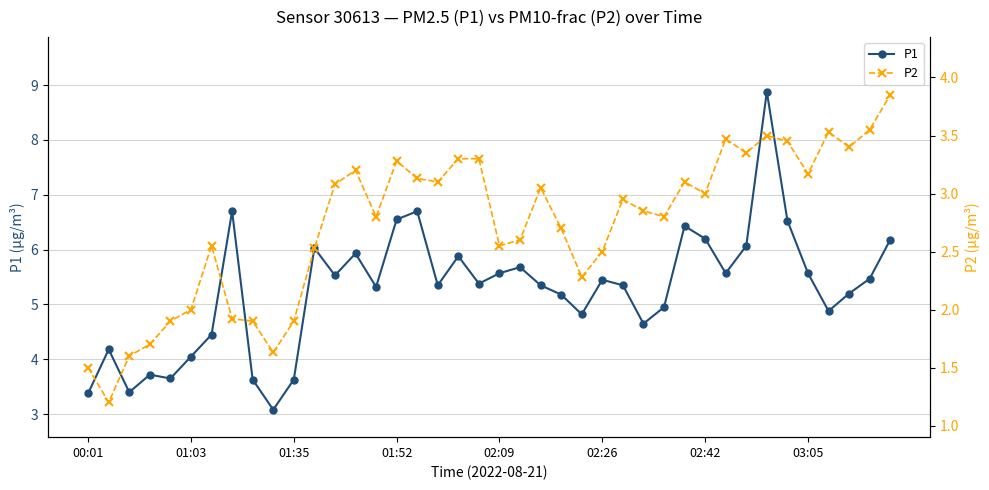

What is the smallest value displayed?

1.2